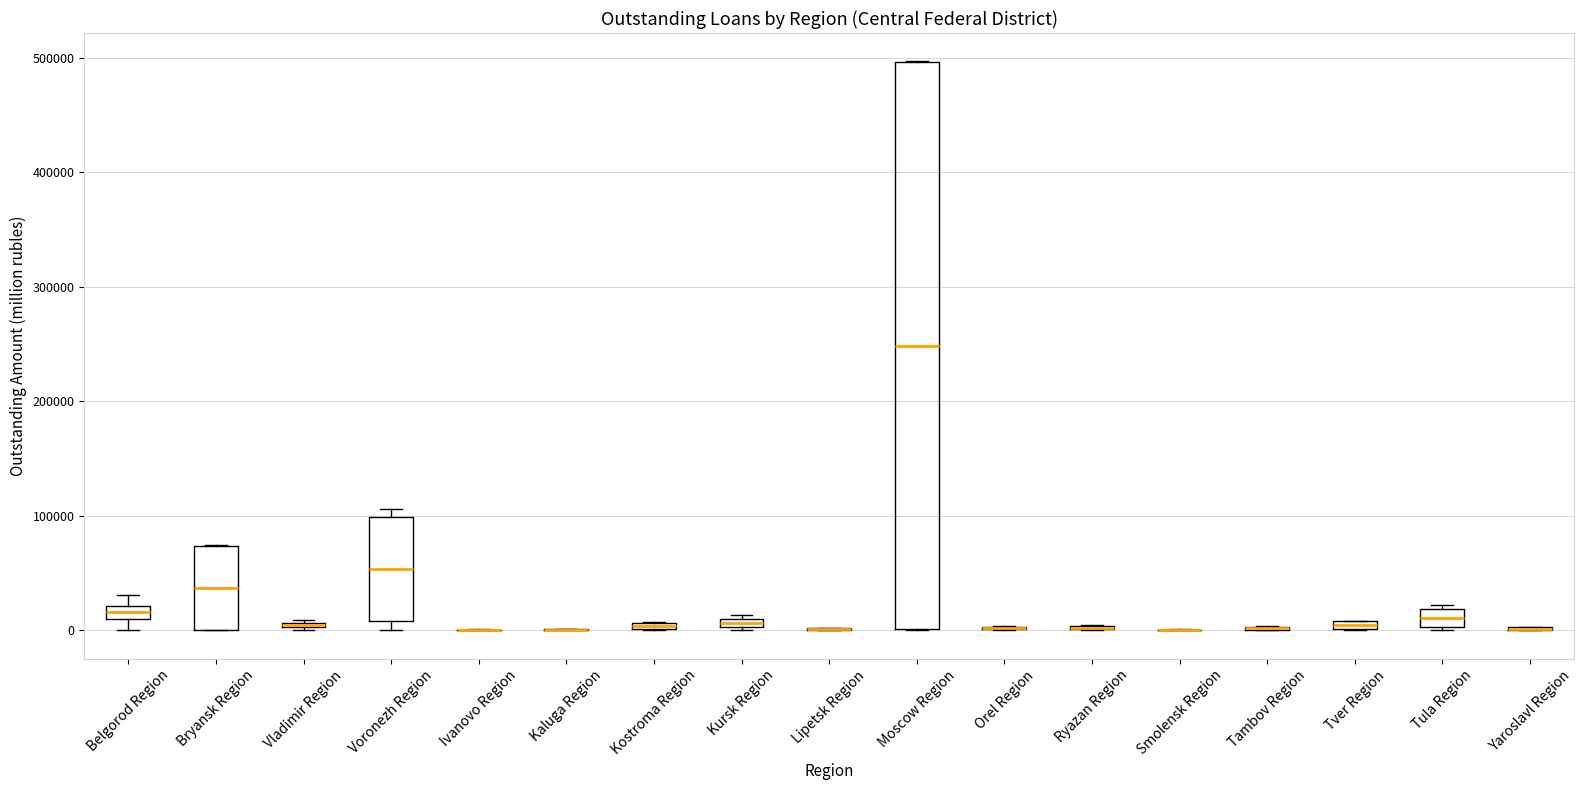

Which box is the tallest, from its lower edge to its upper edge?

Moscow Region